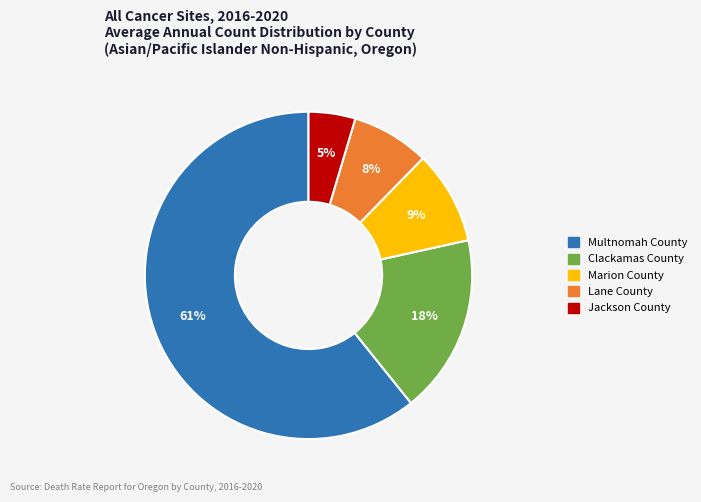

To the nearest percent, what is the combined percentage of Multnomah County and Clackamas County?

78%